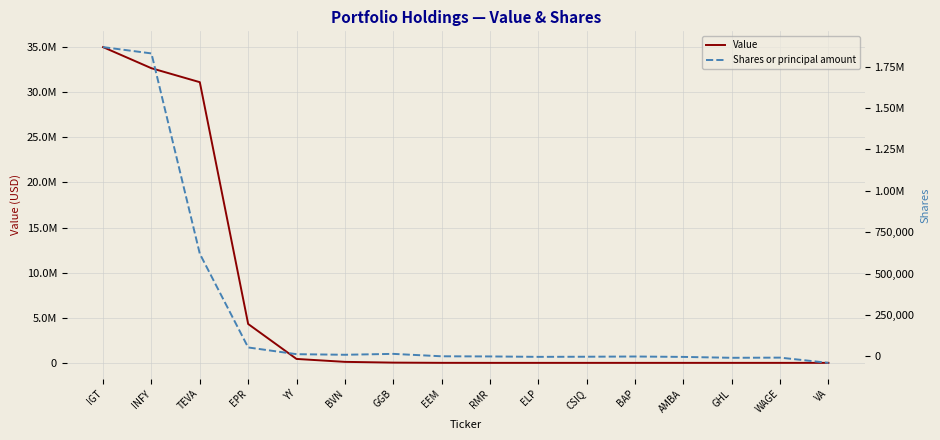

Reading left to right, transcribe all the data shown in this chart.

Value: IGT=34994000	INFY=32654000	TEVA=31108000	EPR=4309000	YY=434000	BVN=111000	GGB=27000	EEM=3000	RMR=0	ELP=0	CSIQ=0	BAP=0	AMBA=0	GHL=0	WAGE=0	VA=0
Shares or principal amount: IGT=1867365	INFY=1829322	TEVA=619319	EPR=53410	YY=12801	BVN=9289	GGB=14699	EEM=100	RMR=-809	ELP=-3284	CSIQ=-2548	BAP=-1201	AMBA=-3638	GHL=-8997	WAGE=-7985	VA=-39596